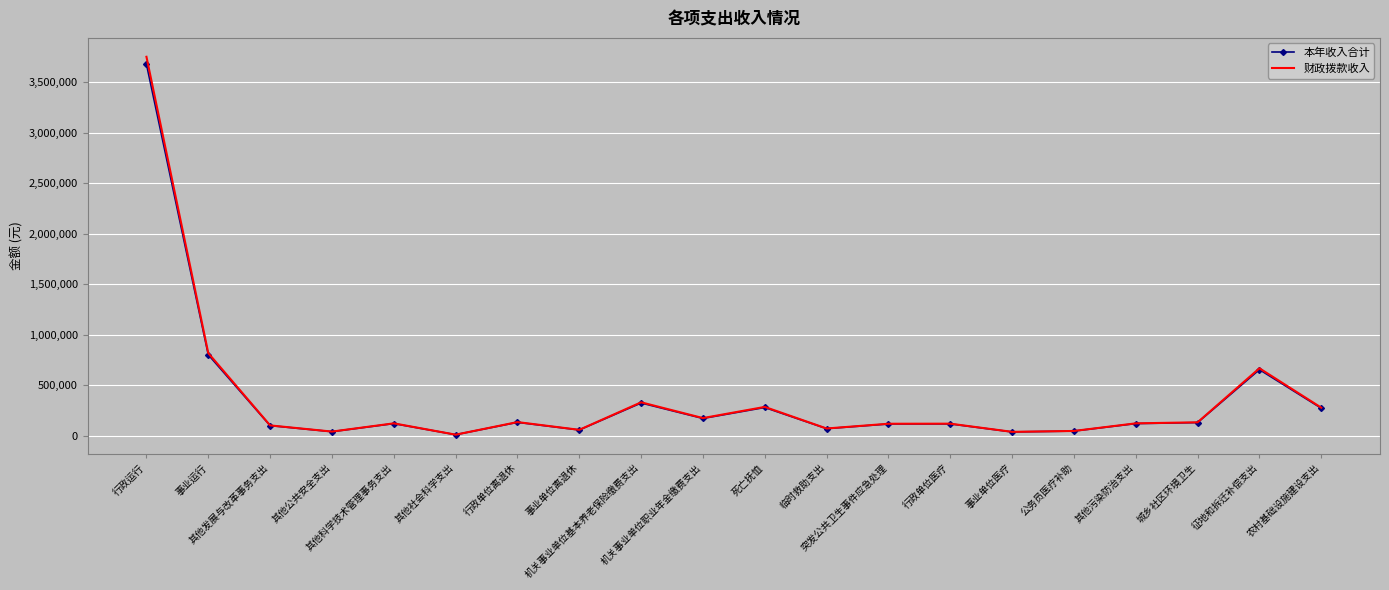

What are all the series names shown in the legend?

本年收入合计, 财政拨款收入